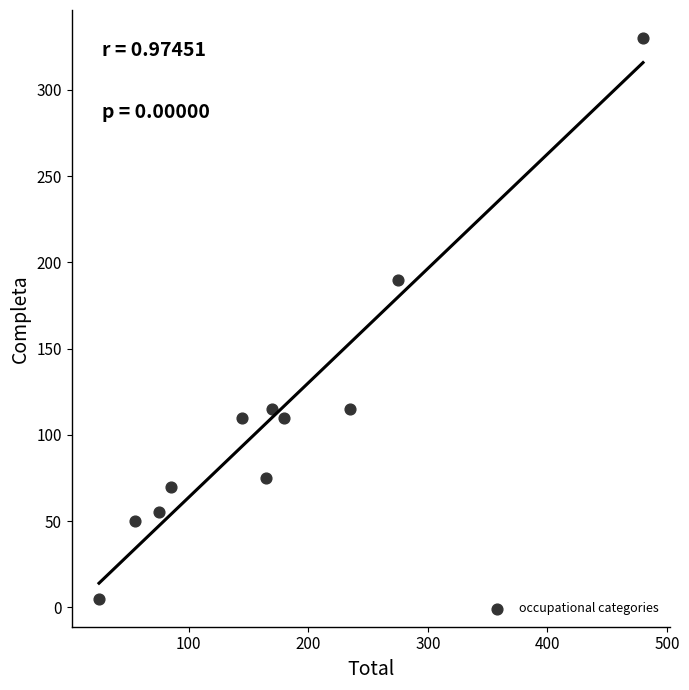

What is the range of Y values (max minus min)?

325